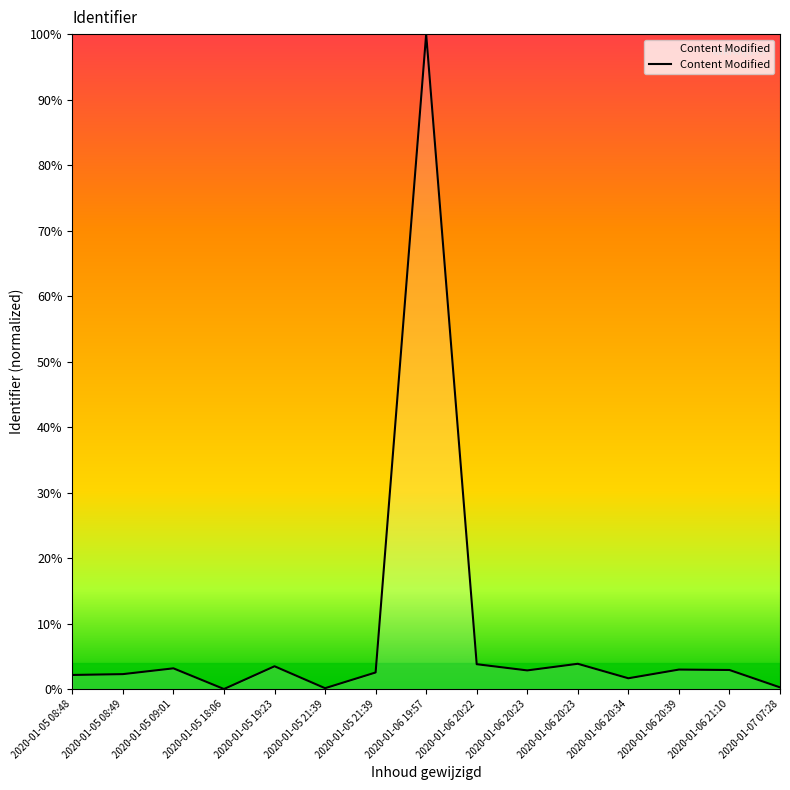

True or false: the data shows 1.5 at 2020-01-06 20:39.

False